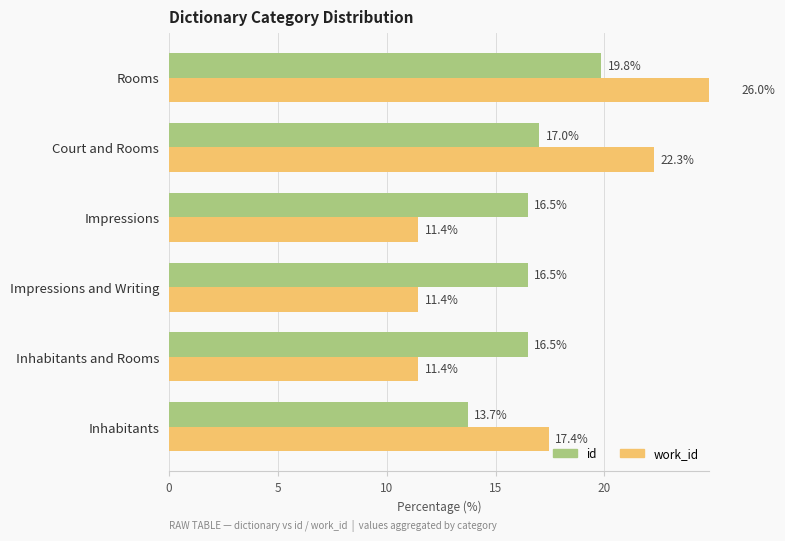

Count the number of data series in this chart.

2